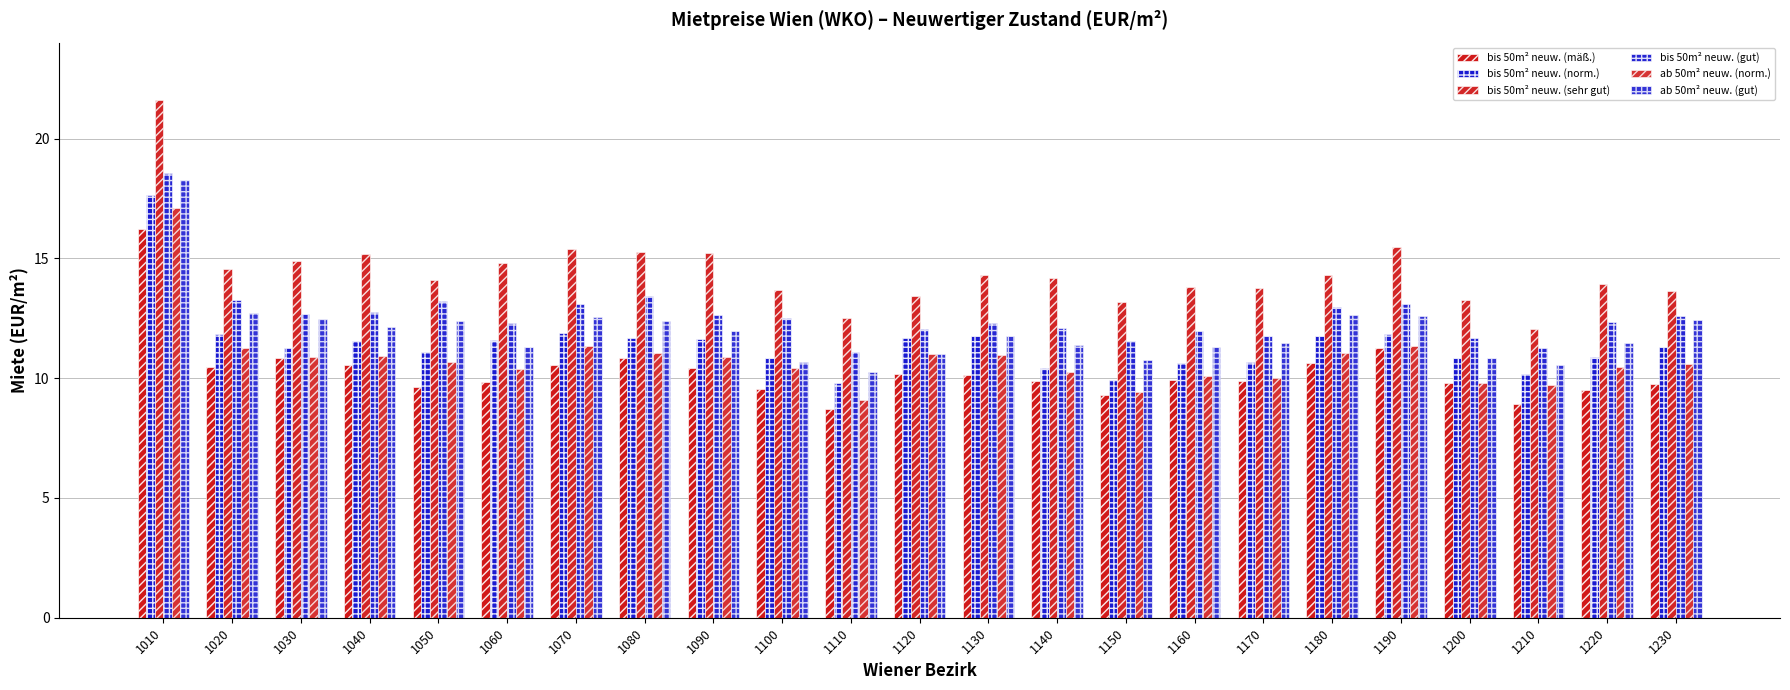

At which category is the sum across all series the highest?

1010